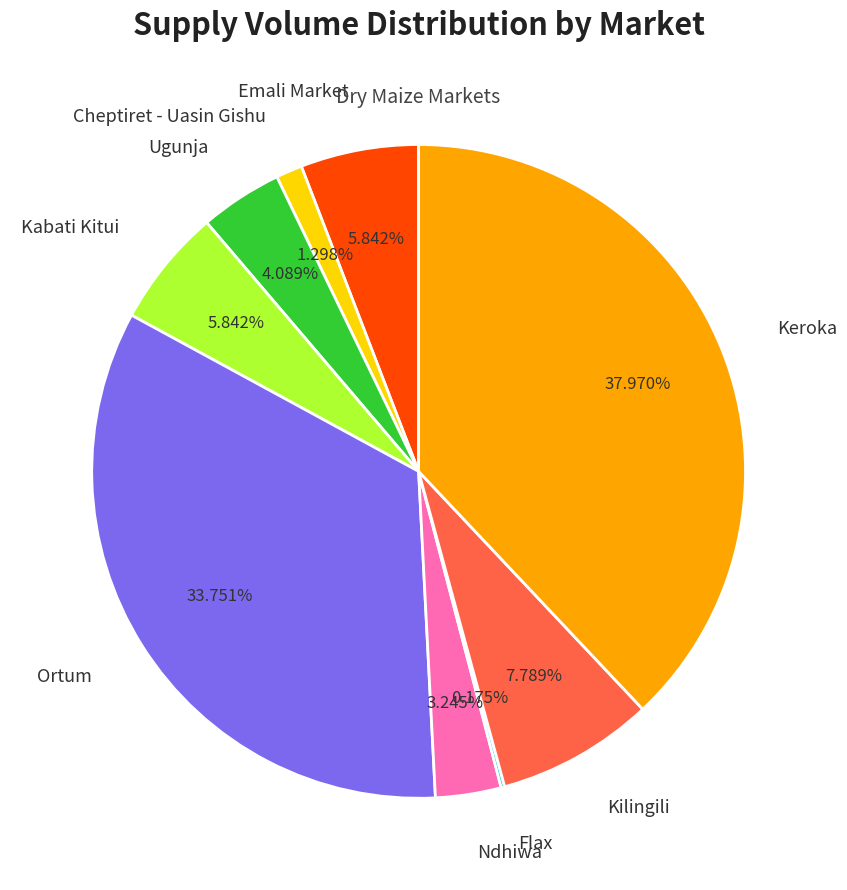

To the nearest percent, what is the average slice percentage?

11%